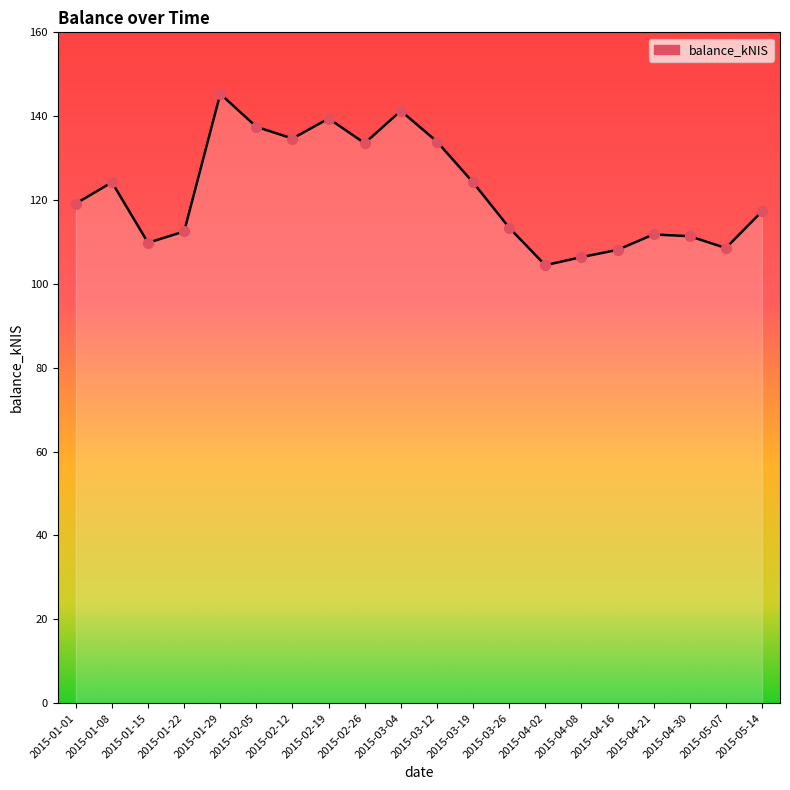

What is the change in value from 2015-01-29 to 2015-03-19?

-21.1